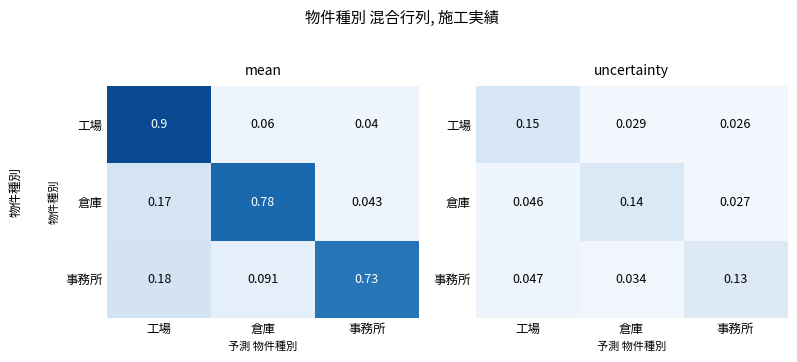

At how many categories does at least one series exceed 0?

3